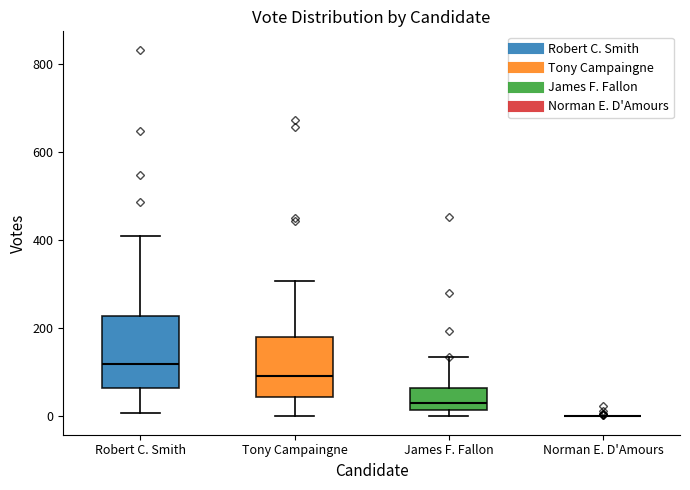

Reading left to right, transcribe this box plot: for each box, give where its median line is, the range the box spans, and where its two whiskers end, as read against the y-axis. The values are not printed on the chart, so give them approximately, as read against the axis.

Robert C. Smith: median 120, box 60 to 220, whiskers 0 to 400
Tony Campaingne: median 100, box 40 to 180, whiskers 0 to 300
James F. Fallon: median 40, box 20 to 60, whiskers 0 to 140
Norman E. D'Amours: box collapsed to a line at 0, whiskers 0 to 0